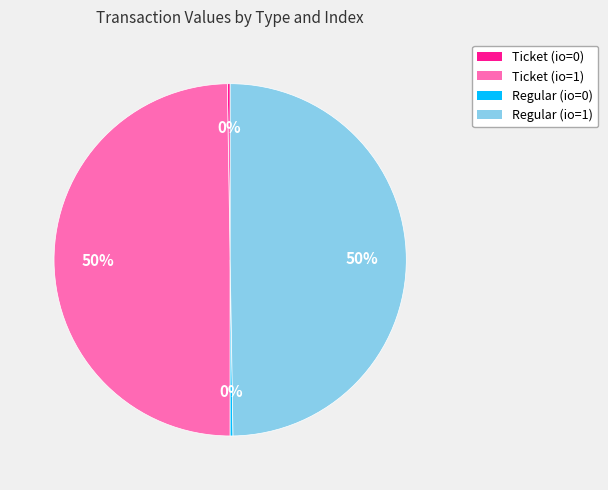

To the nearest percent, what is the average slice percentage?

25%